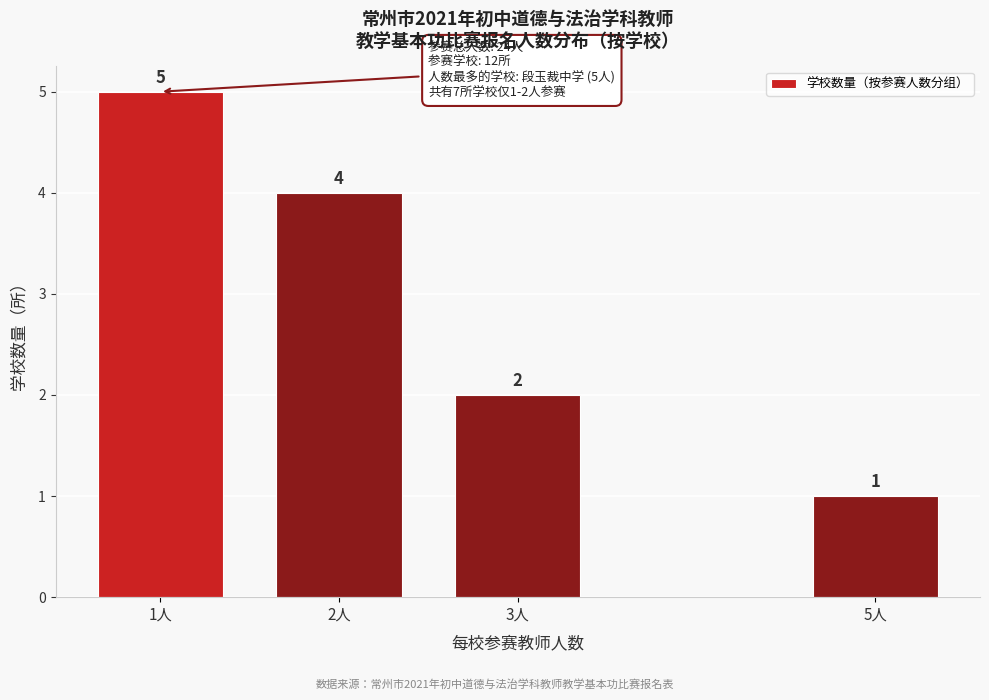

Reading left to right, extract all data points from this chart.

1人=5	2人=4	3人=2	5人=1